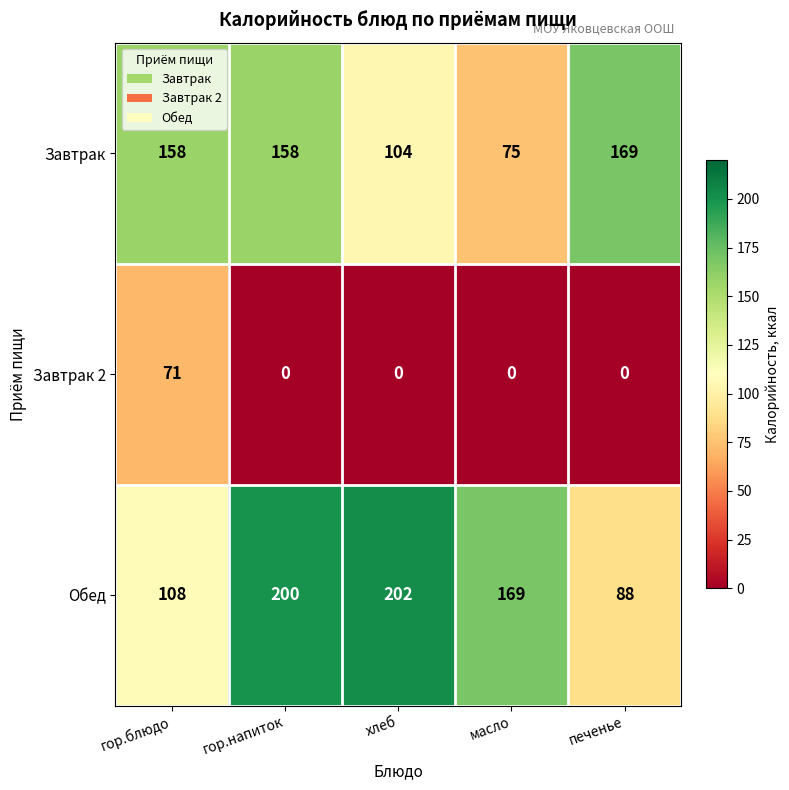

List the series in order of their peak value, lowest first.

Завтрак 2, Завтрак, Обед